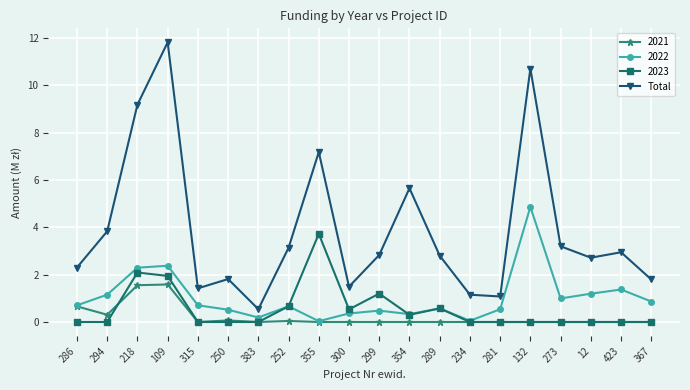

Which label corresponds to the largest value in the chart?

109